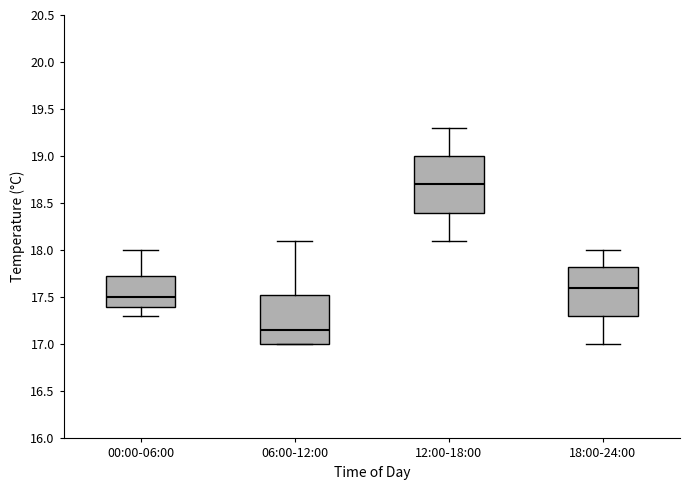

Which box's median line is the highest?

12:00-18:00